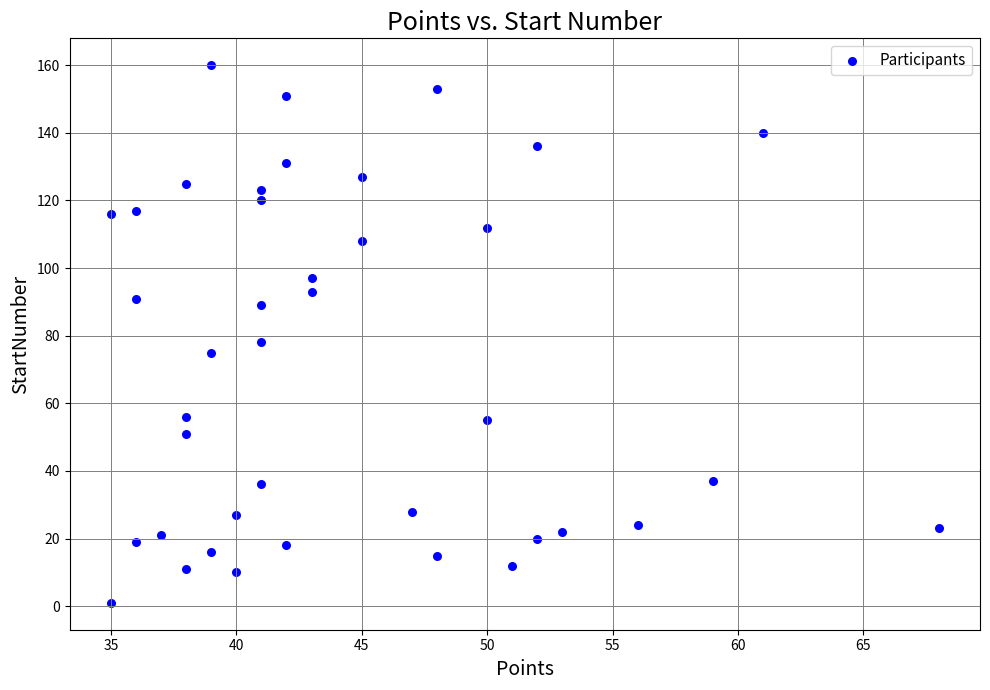

What Y value in the scatter plot is closest to 80?

78